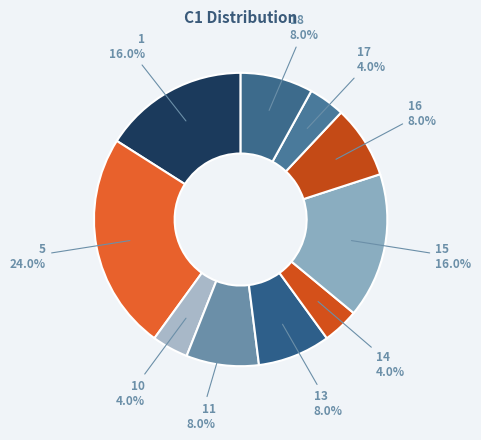

Count the number of slices in the pie.

10